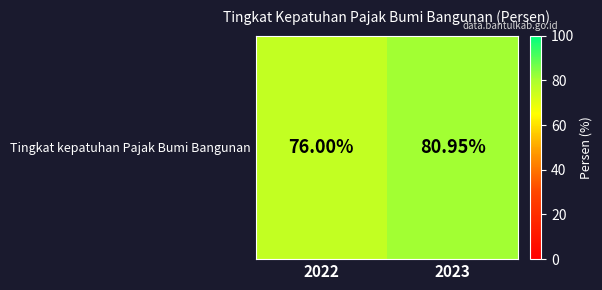

List the labels in order of value, smallest first.

2022, 2023